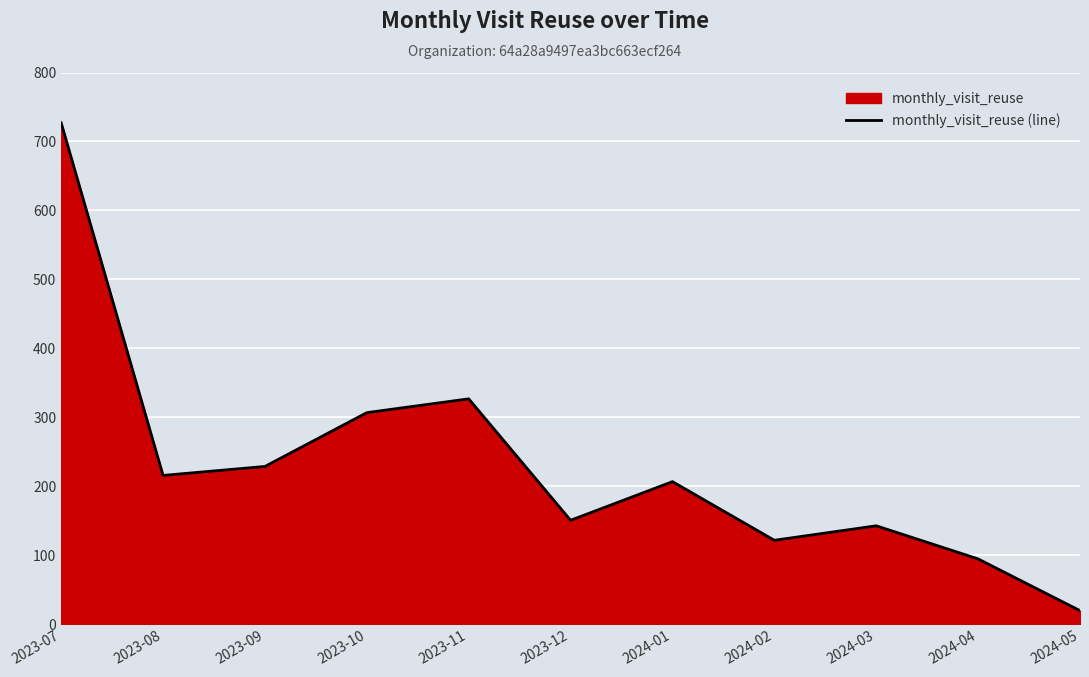

What is the minimum value shown in the chart?

20